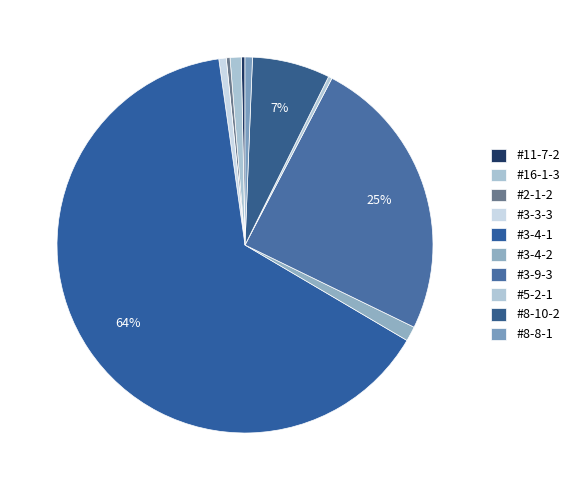

Which slice represents more than half of the pie?

#3-4-1